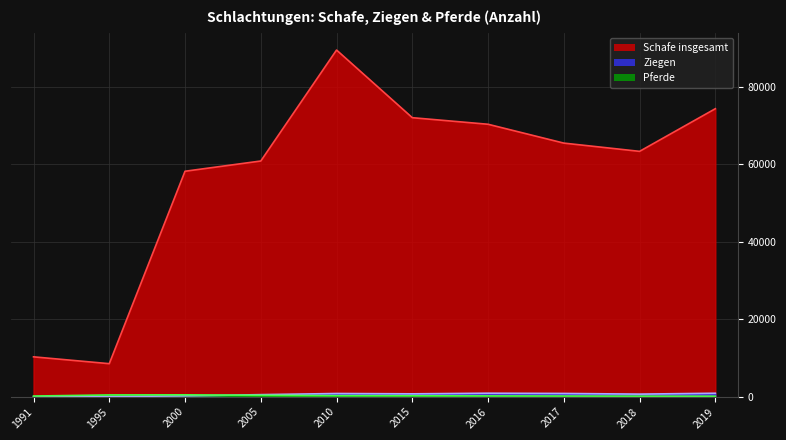

In Schafe insgesamt, how many points are higher than both neighbors (excluding endpoints)?

1